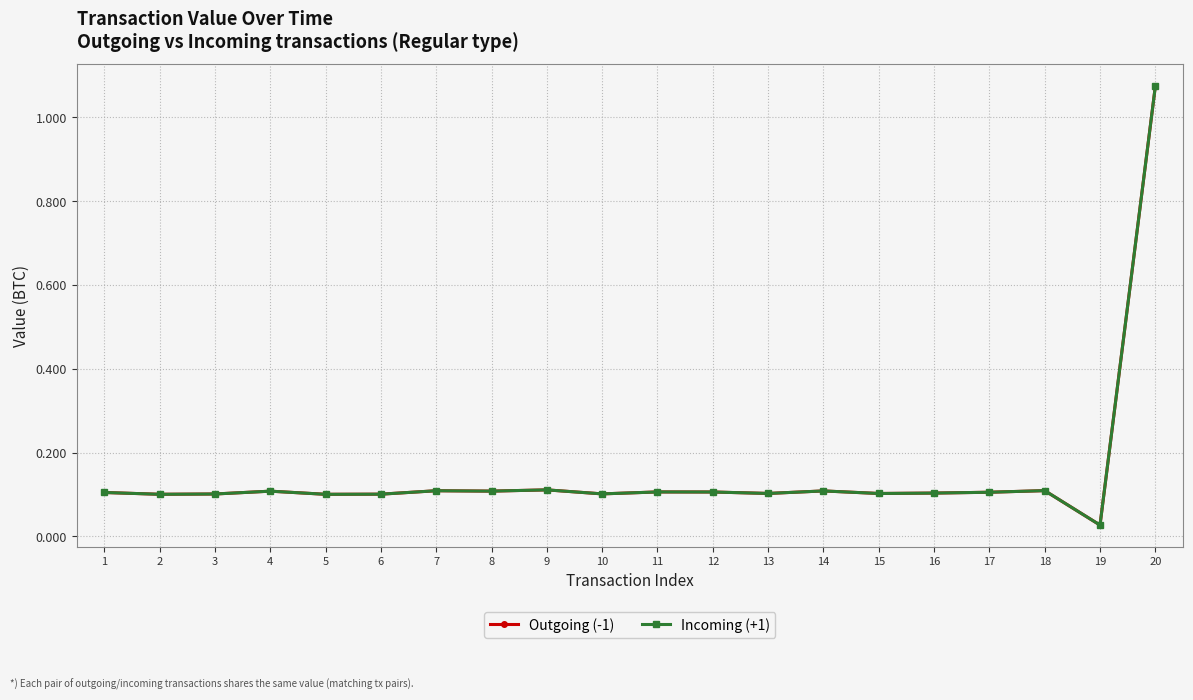

The value of Incoming (+1) at 8 is 0.2. True or false?

False